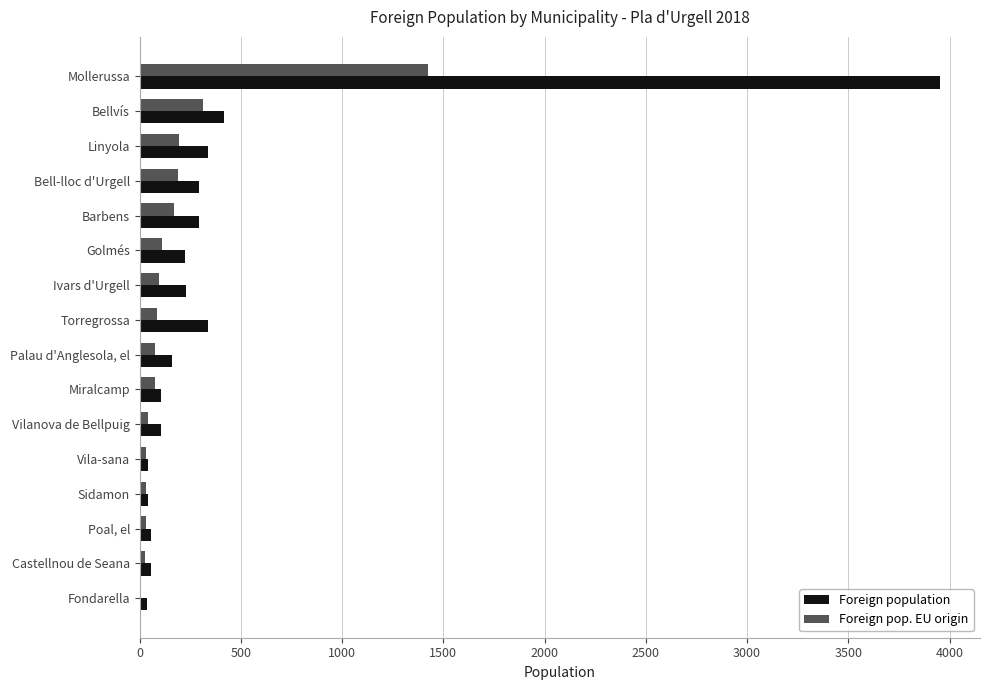

The value of Foreign population at Barbens is 116. True or false?

False